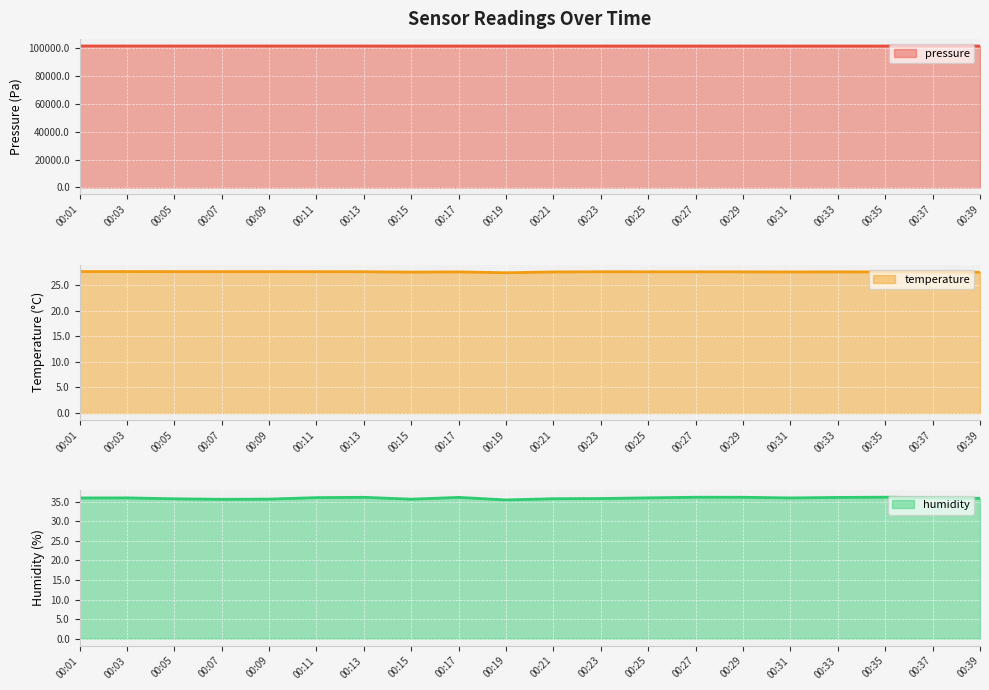

True or false: pressure line and humidity line intersect in this chart.

False